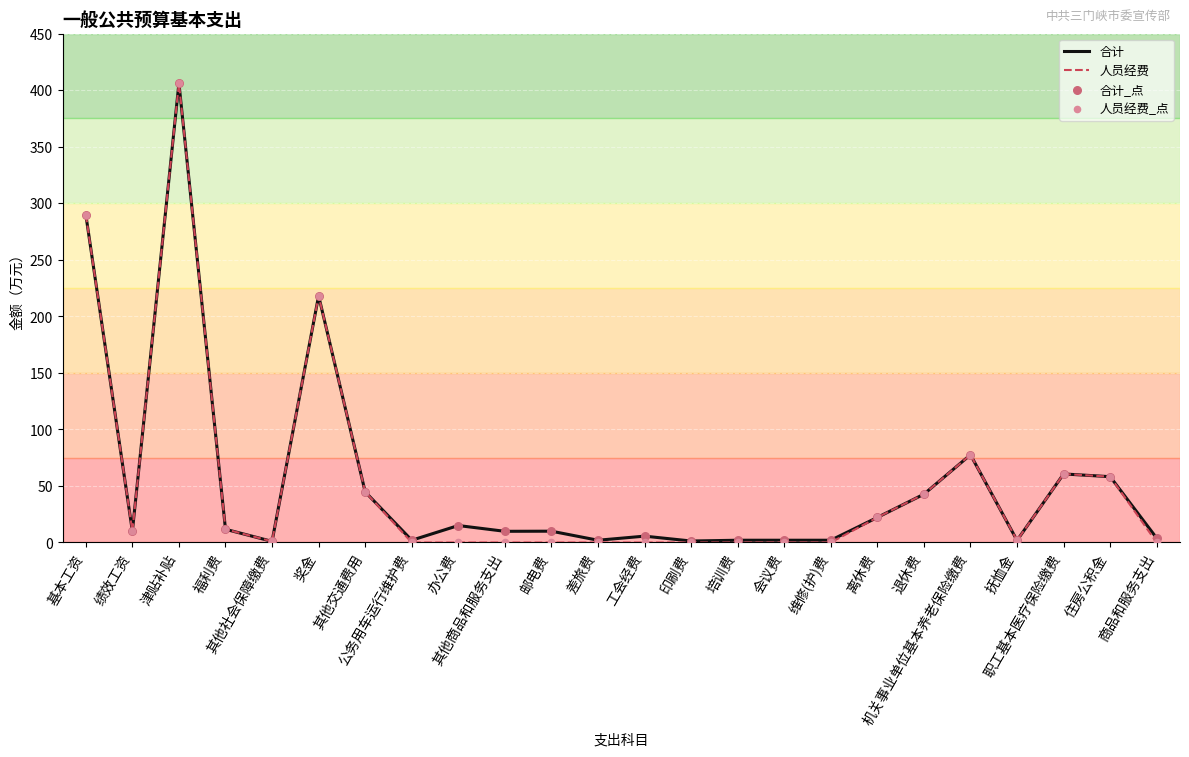

Which series has the largest range (max minus min)?

人员经费